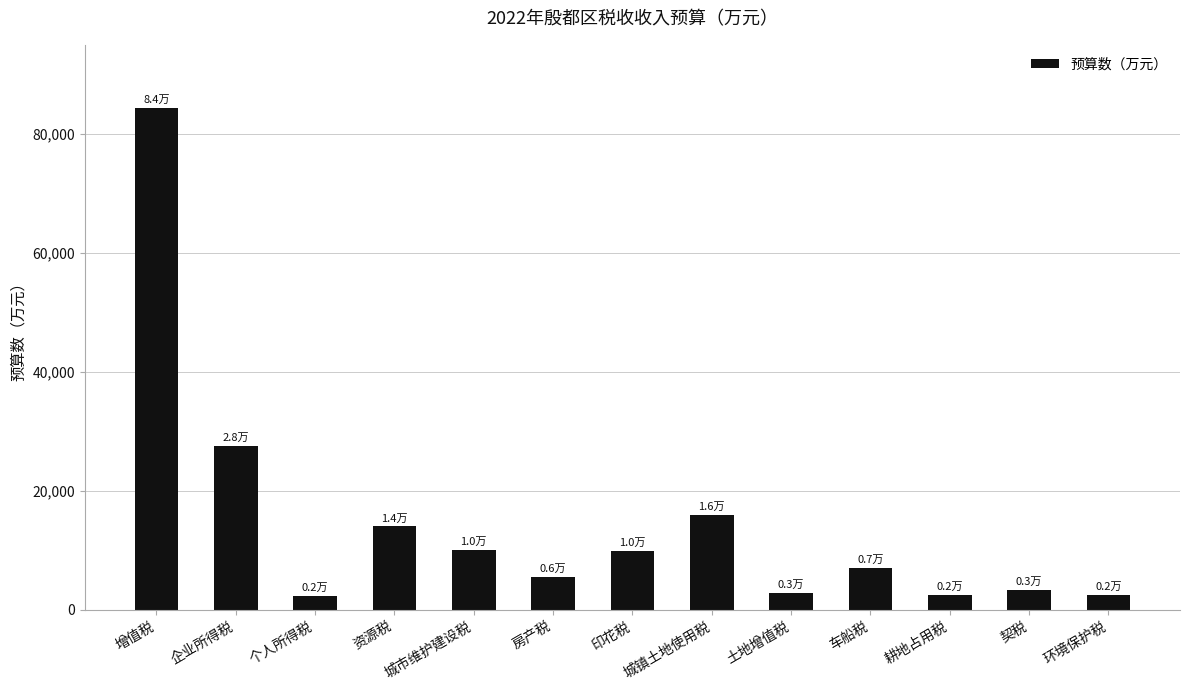

What is the approximate value at 城市维护建设税?

10019.3